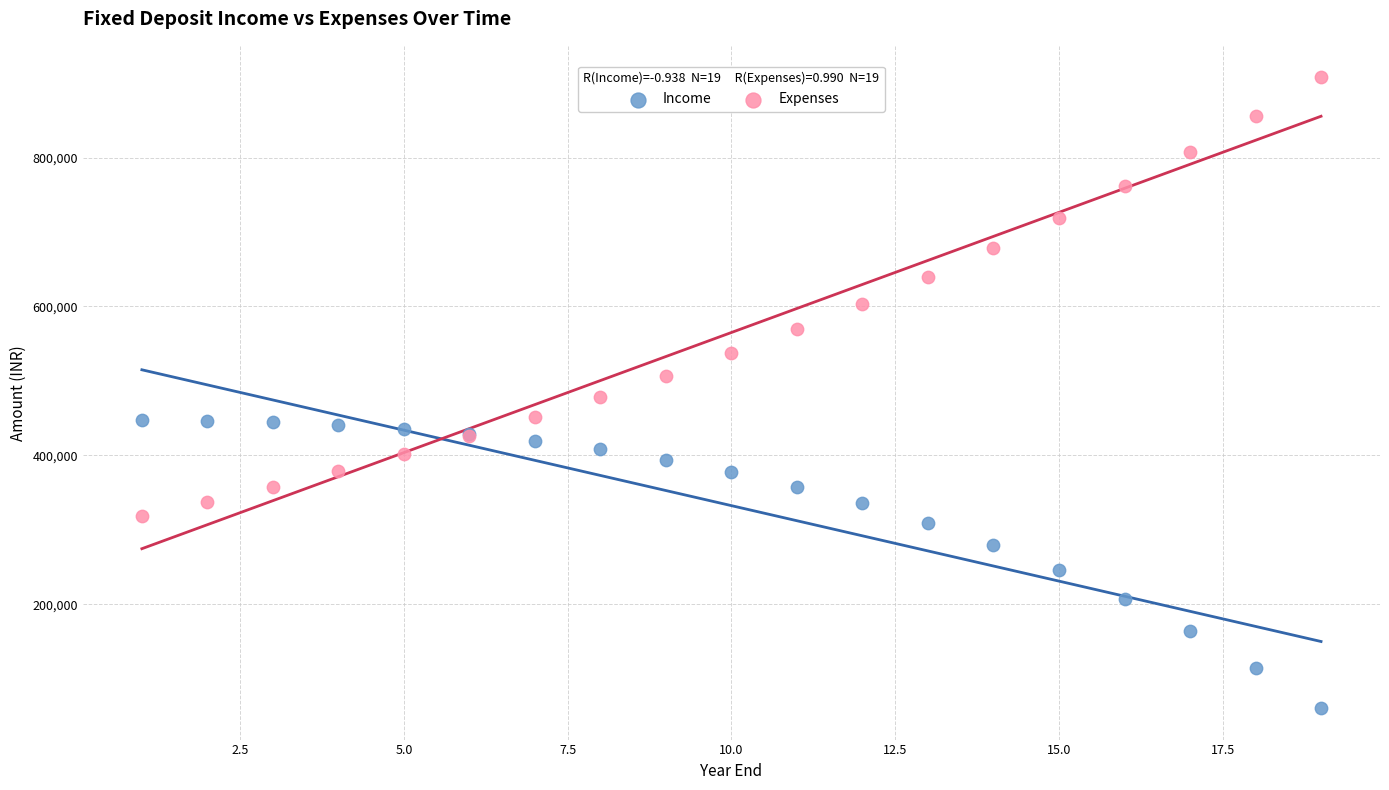

Which series contains the lowest Y value?

Income